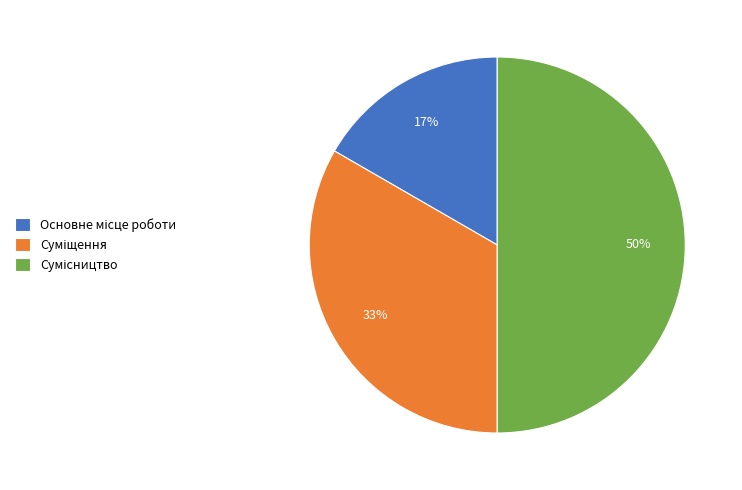

To the nearest percent, what is the difference between the largest and smallest slice percentages?

33%